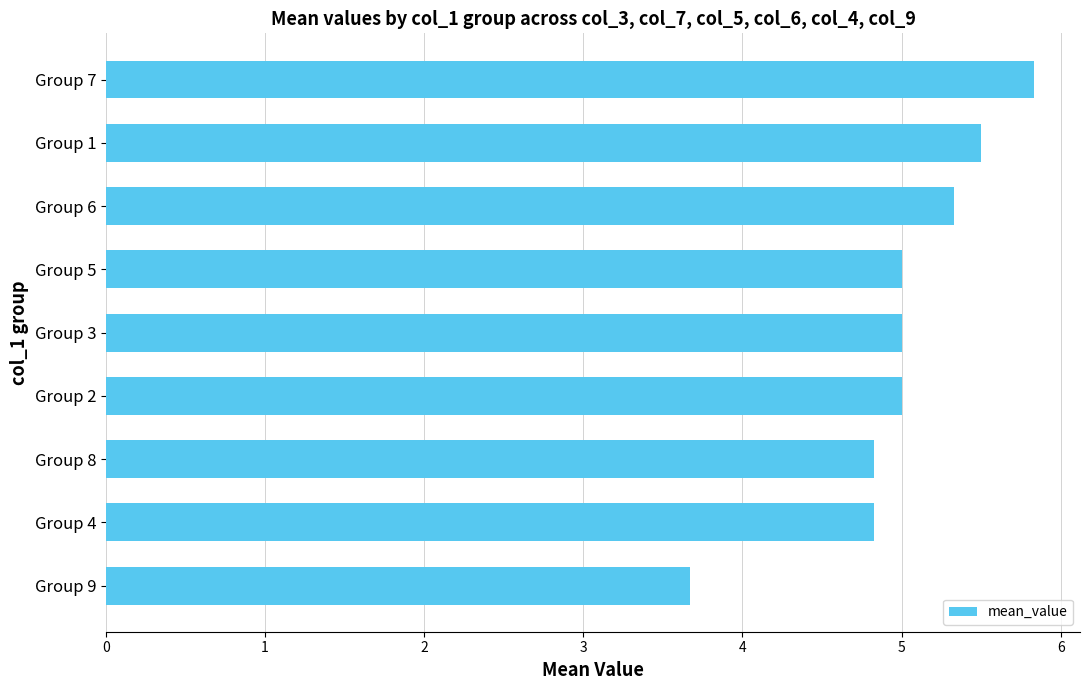

Is it true that the value at Group 3 is 7.8?

False